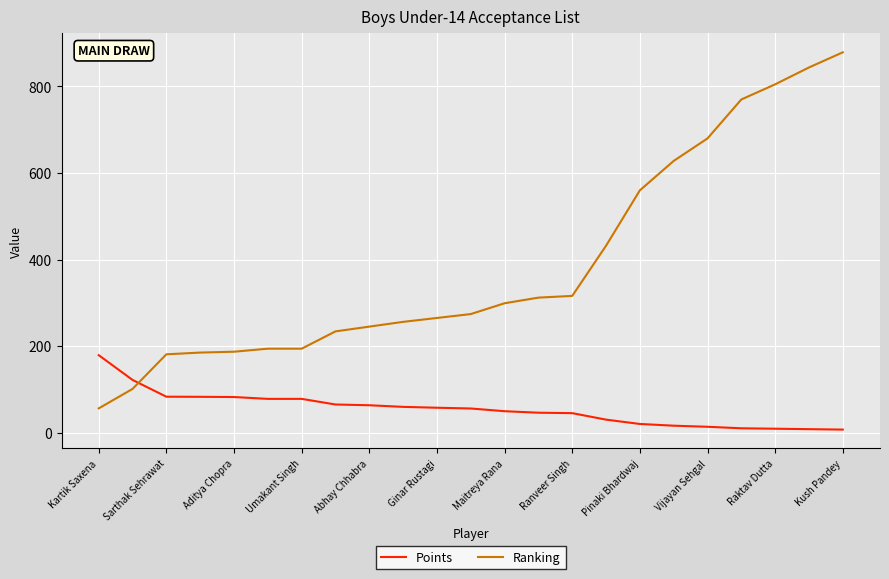

Which series has the widest spread of values?

Ranking